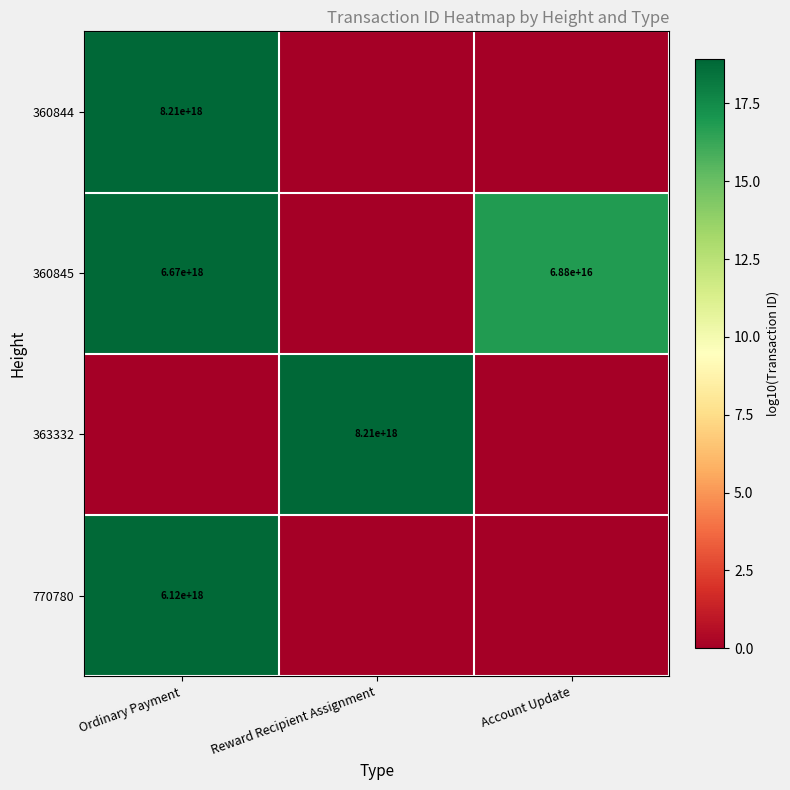

At which category is the sum across all series the highest?

Ordinary Payment